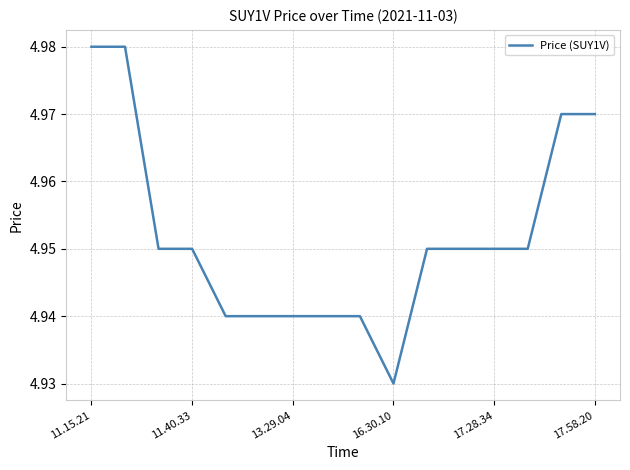

Is this an area chart (filled region under the line)?

No